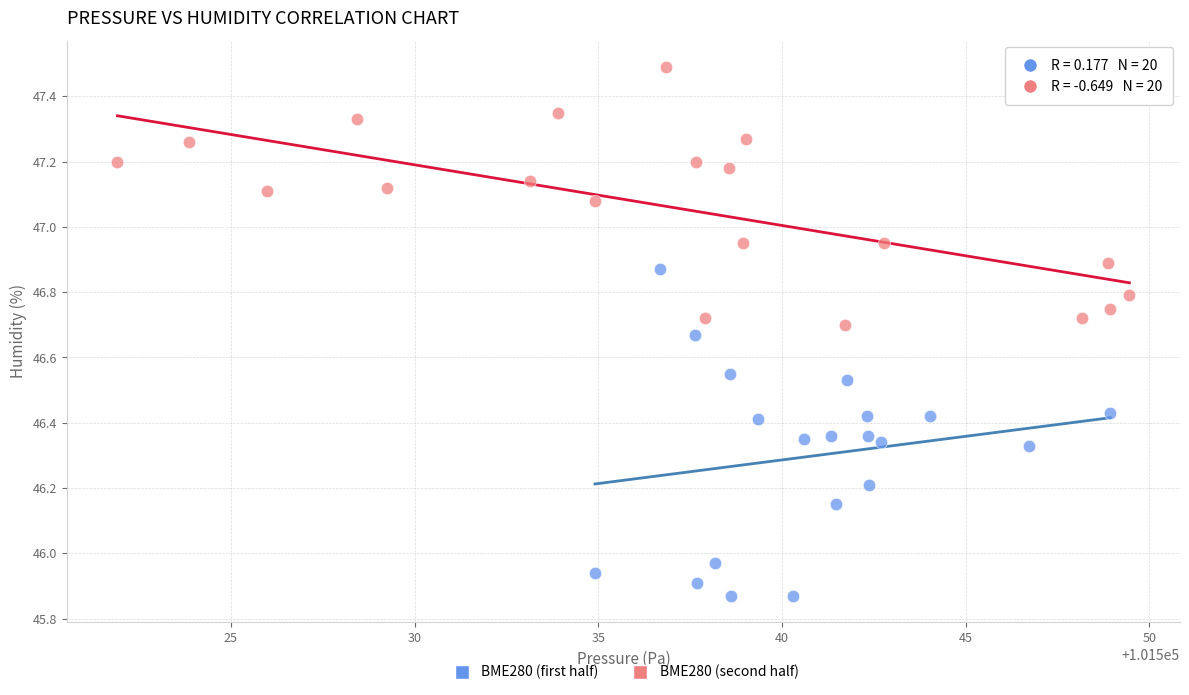

Which series contains the lowest Y value?

BME280 (first half)